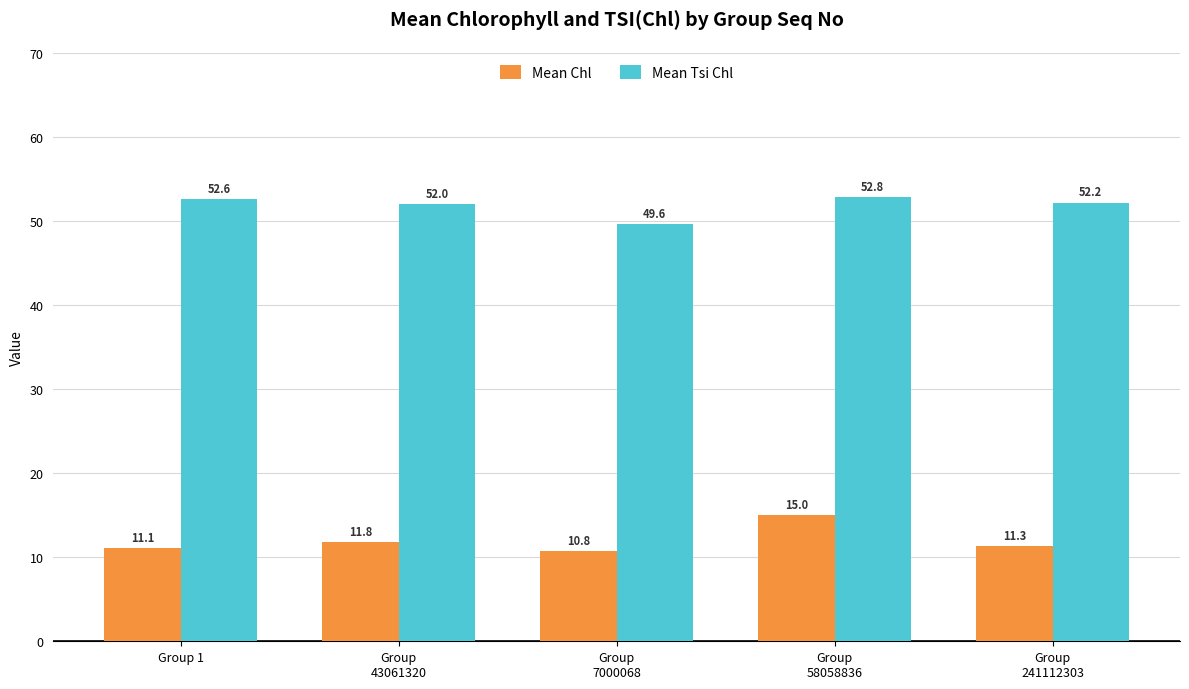

Reading left to right, what are all the values shown in this chart?

Mean Chl: Group 1=11.1	Group
43061320=11.8	Group
7000068=10.8	Group
58058836=15.0	Group
241112303=11.3
Mean Tsi Chl: Group 1=52.6	Group
43061320=52.0	Group
7000068=49.6	Group
58058836=52.8	Group
241112303=52.2